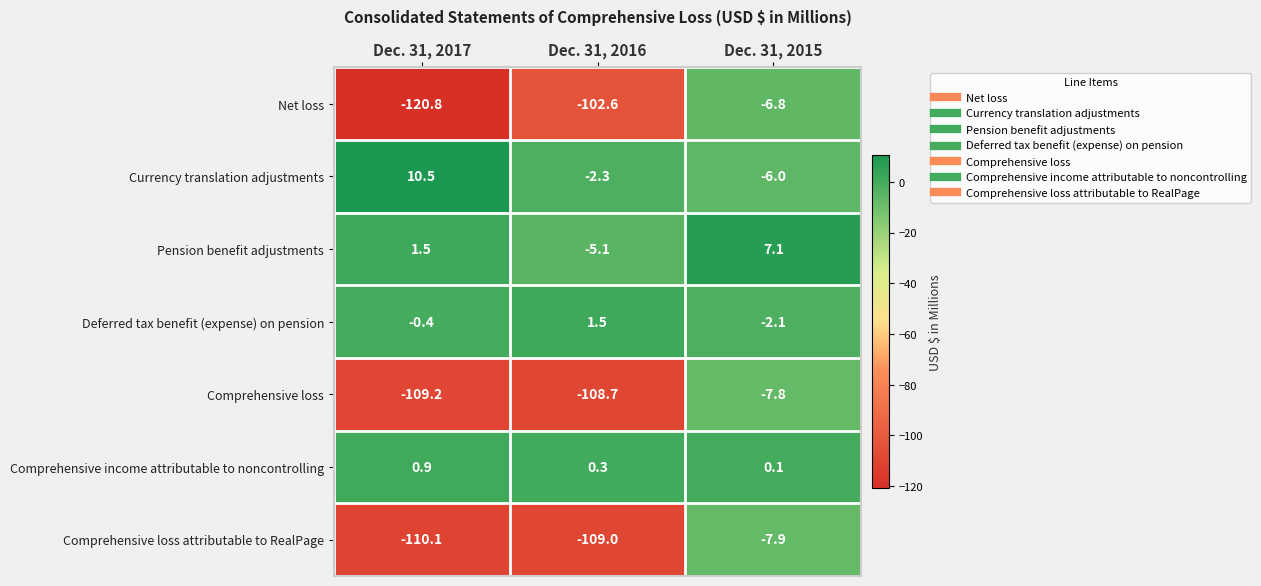

What is the total value across all series at Dec. 31, 2015?

-23.4